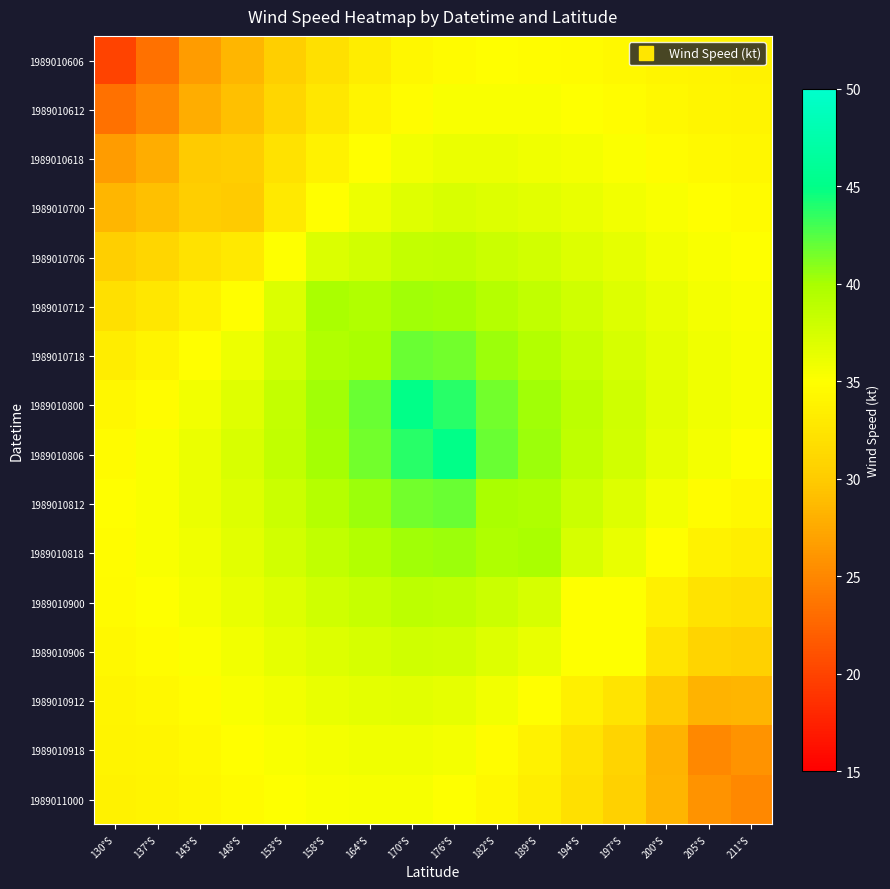

Which series has the largest total across all categories?

1989010806